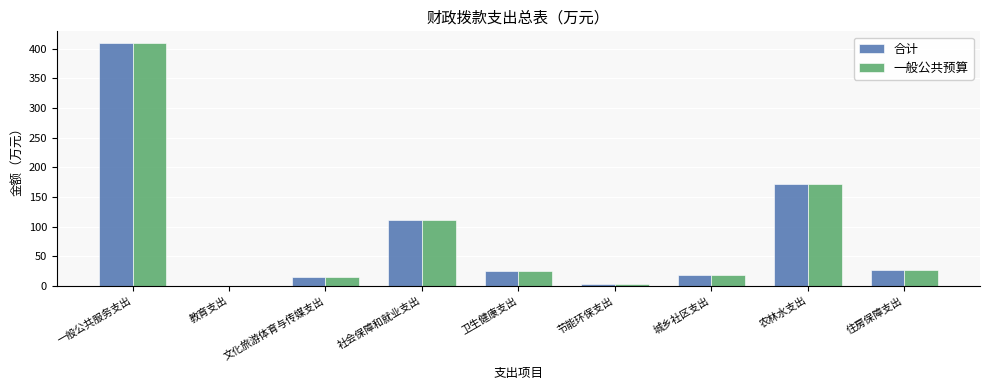

At which category is the sum across all series the highest?

一般公共服务支出